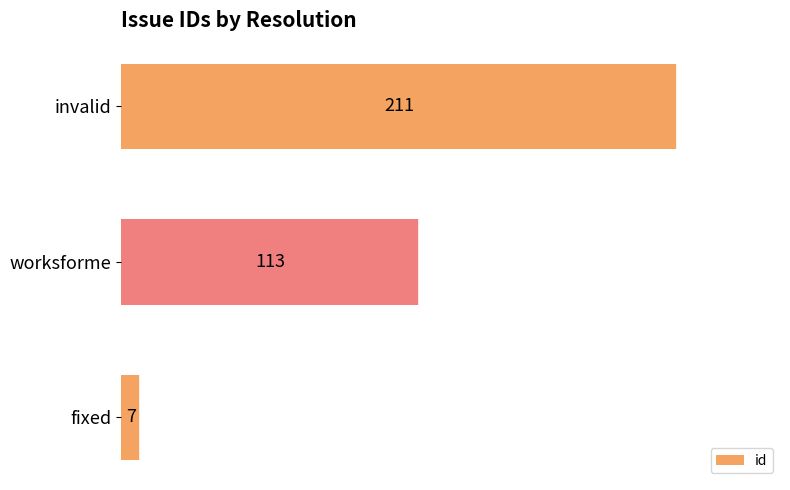

Count the values in the range 7 to 211.

3